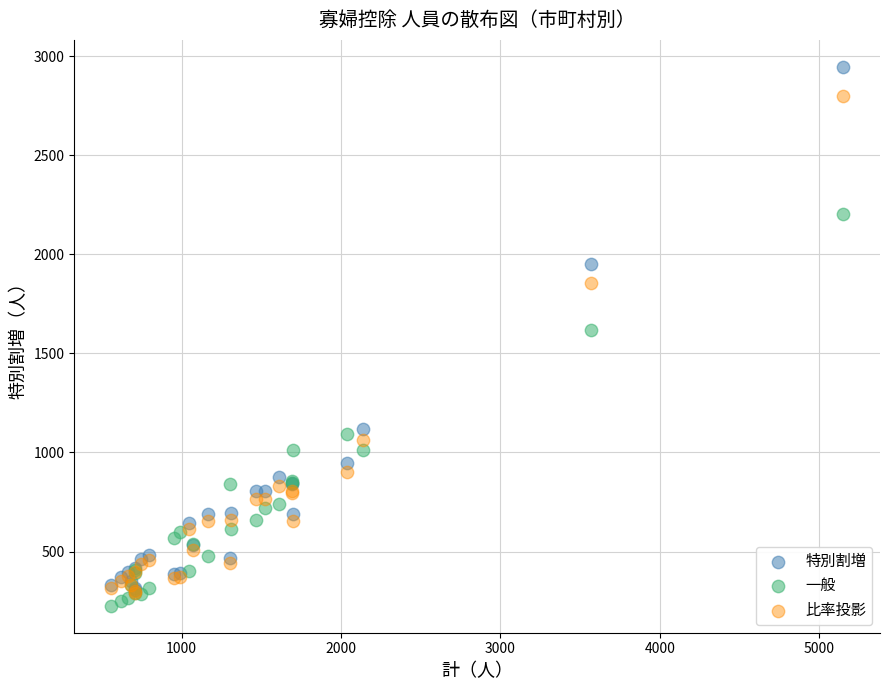

Across all series, what Y value is closest to 1586?

1619.0